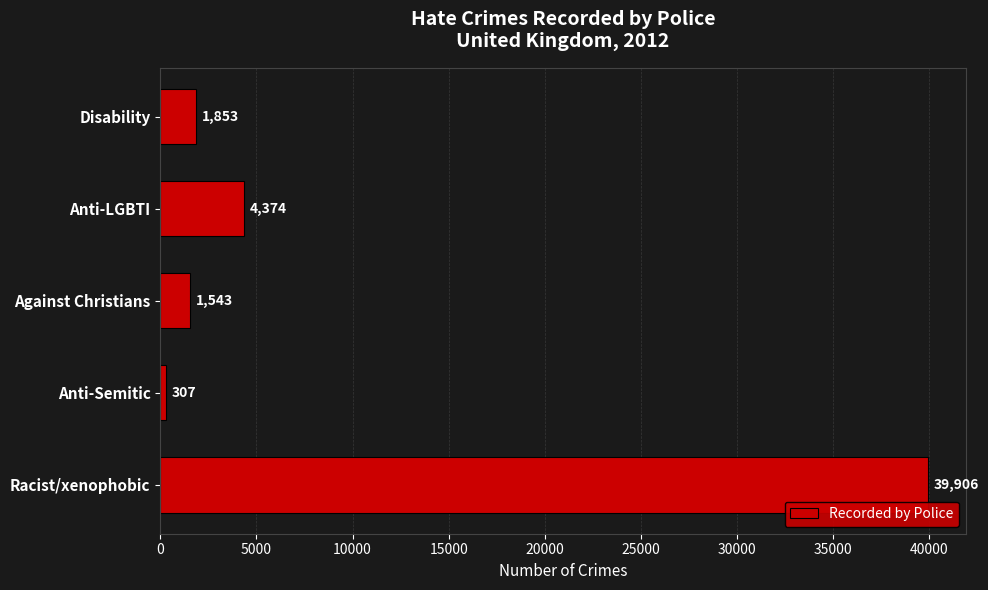

True or false: the data shows 39906 at Racist/xenophobic.

True